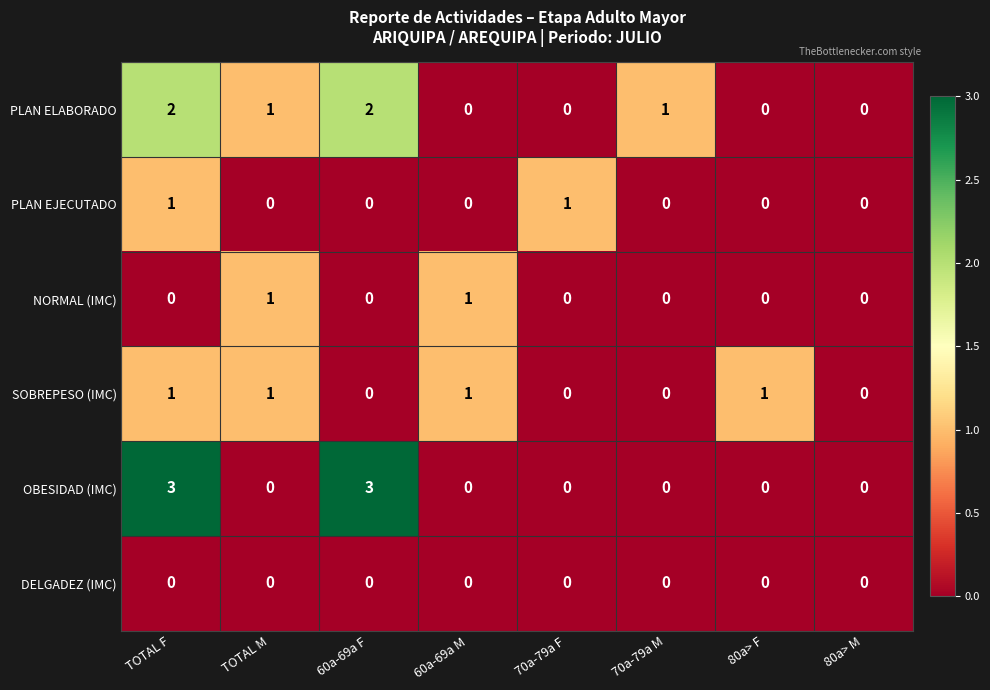

Count the number of data series in this chart.

6